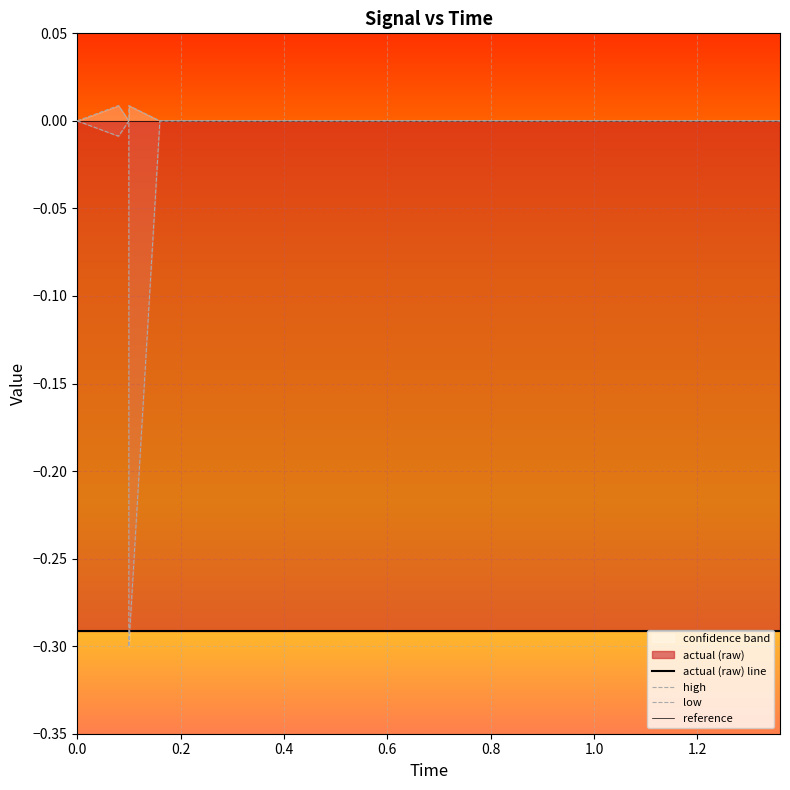

True or false: high and low intersect in this chart.

False